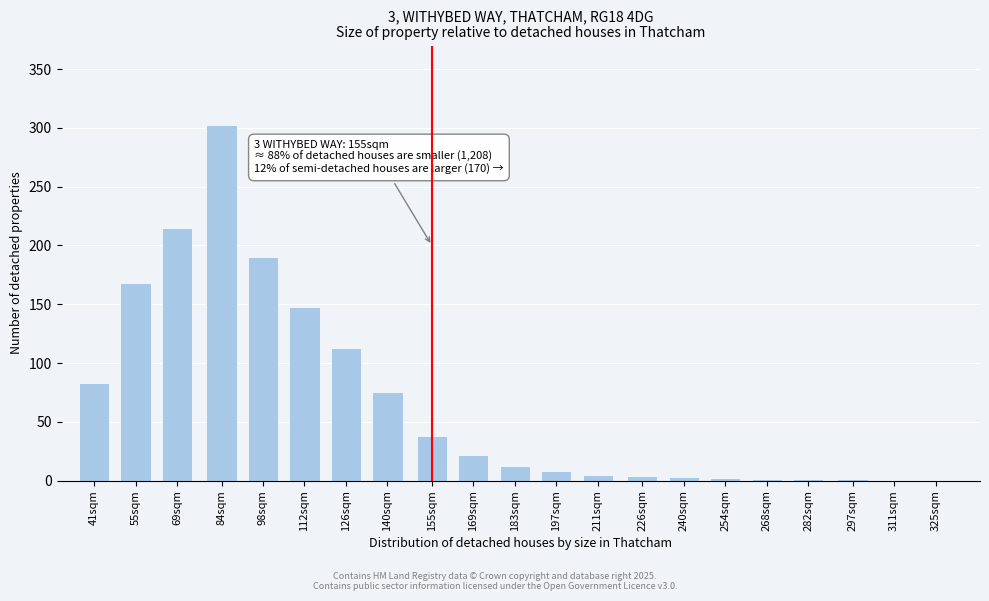

What value does the data have at 197sqm?

8